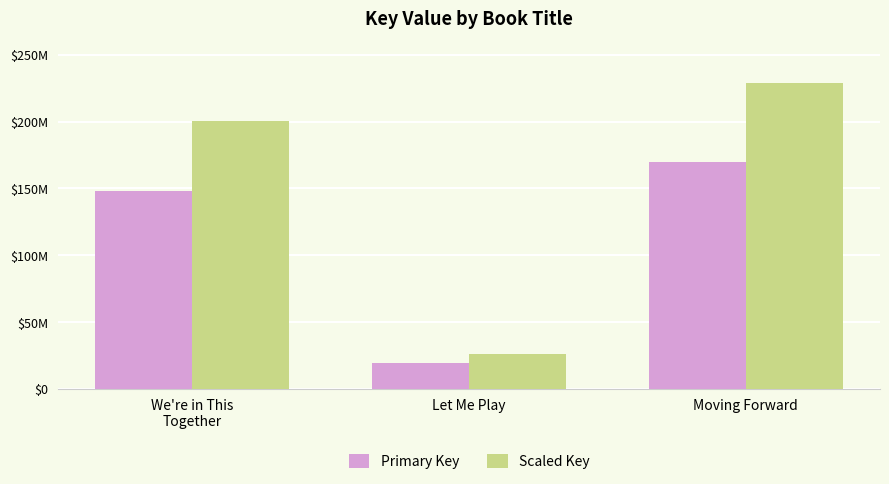

What is the average value of the Primary Key series?

112466679.3